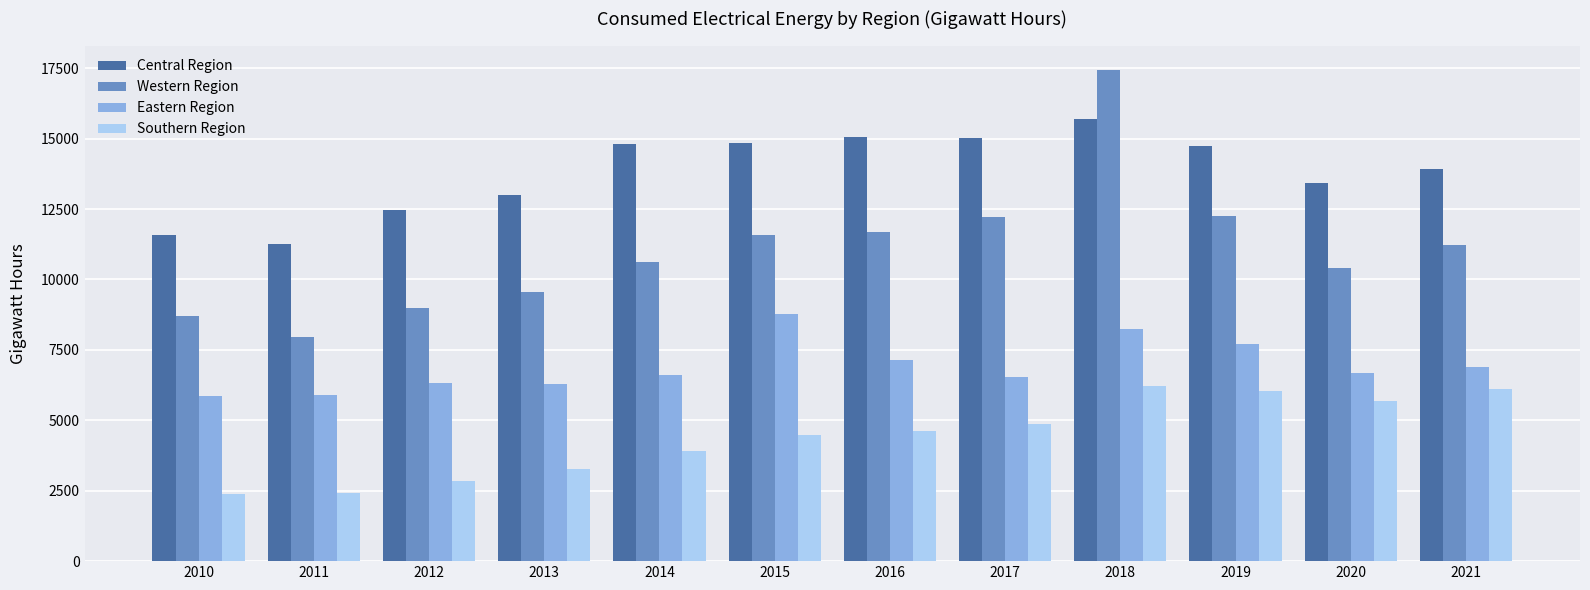

Are the bars grouped side by side (vs. stacked)?

Yes